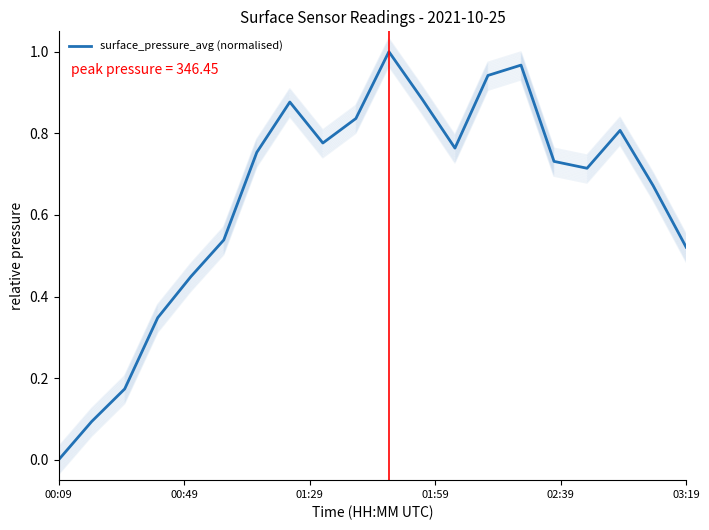

Does the chart have visible grid lines?

No